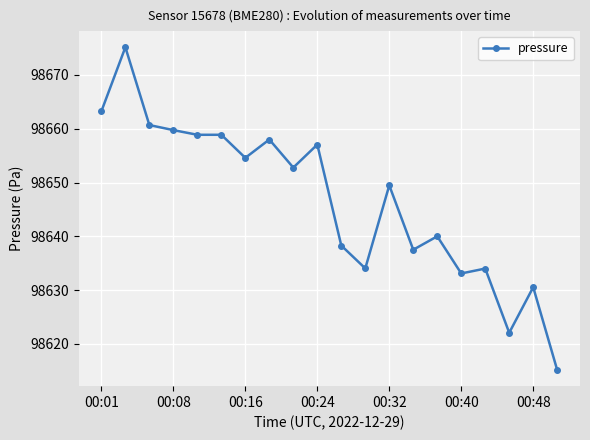

What is the difference between the maximum and minimum values?

60.0